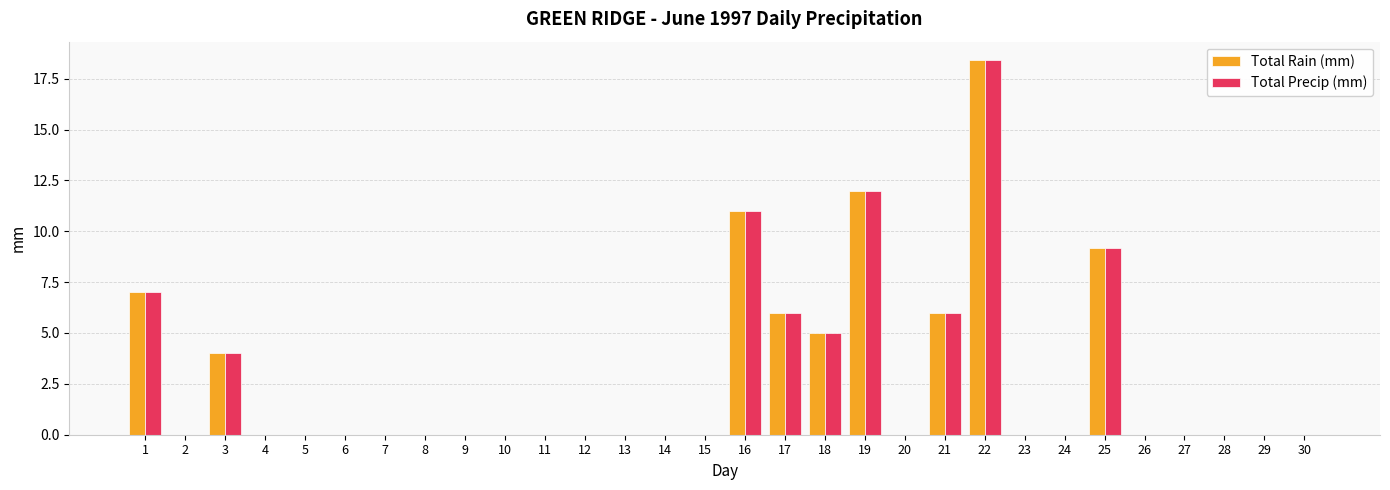

Are the bars horizontal?

No